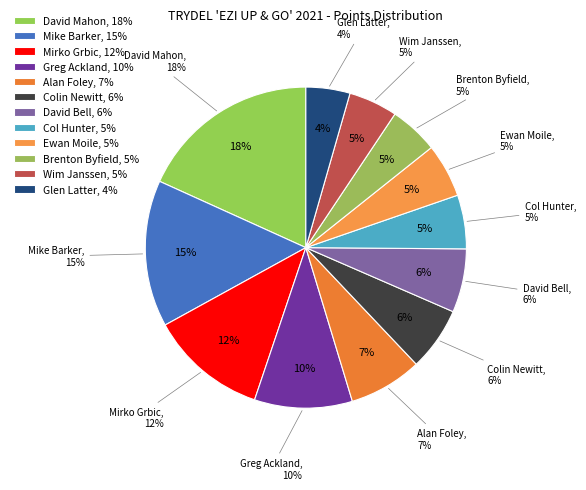

Is there any slice that represents more than half of the pie?

No